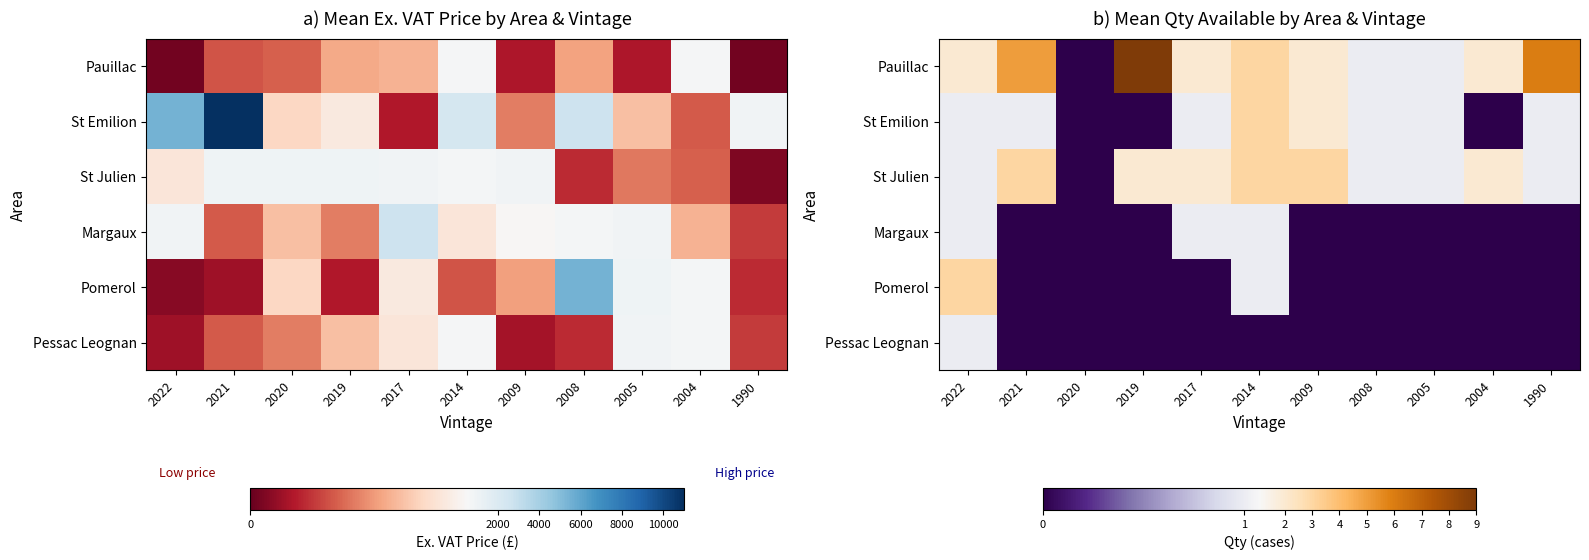

How many data points does each series have?

11